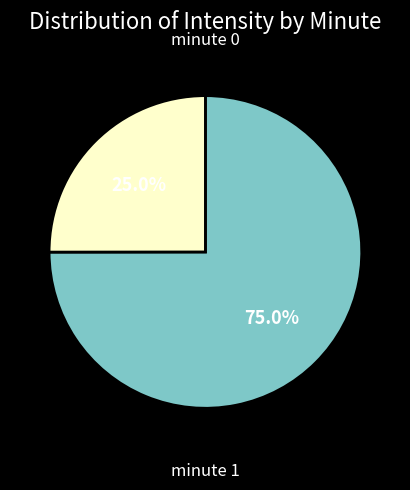

Which slice is the smallest?

minute 0